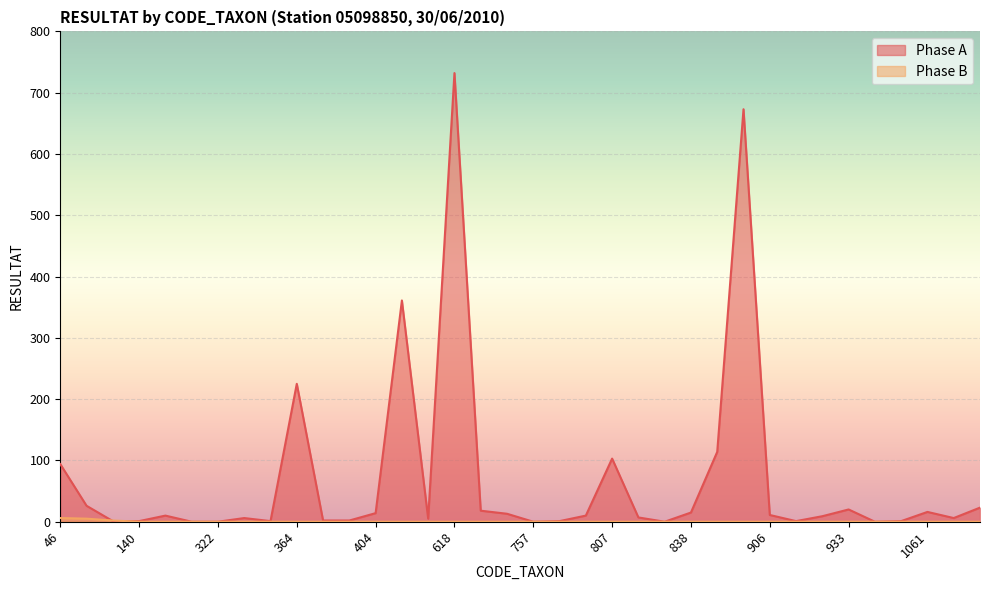

Reading right to left, list all the values displayed in this chart.

Phase A: 23	6	16	1	0	20	9	1	11	673	114	15	0	7	103	10	1	0	13	18	732	5	361	14	2	2	225	1	6	0	0	10	1	1	26	94
Phase B: 0	0	0	0	0	0	0	0	0	0	0	0	0	0	0	0	0	0	0	0	0	0	0	0	0	0	0	0	0	0	0	0	0	2	5	6